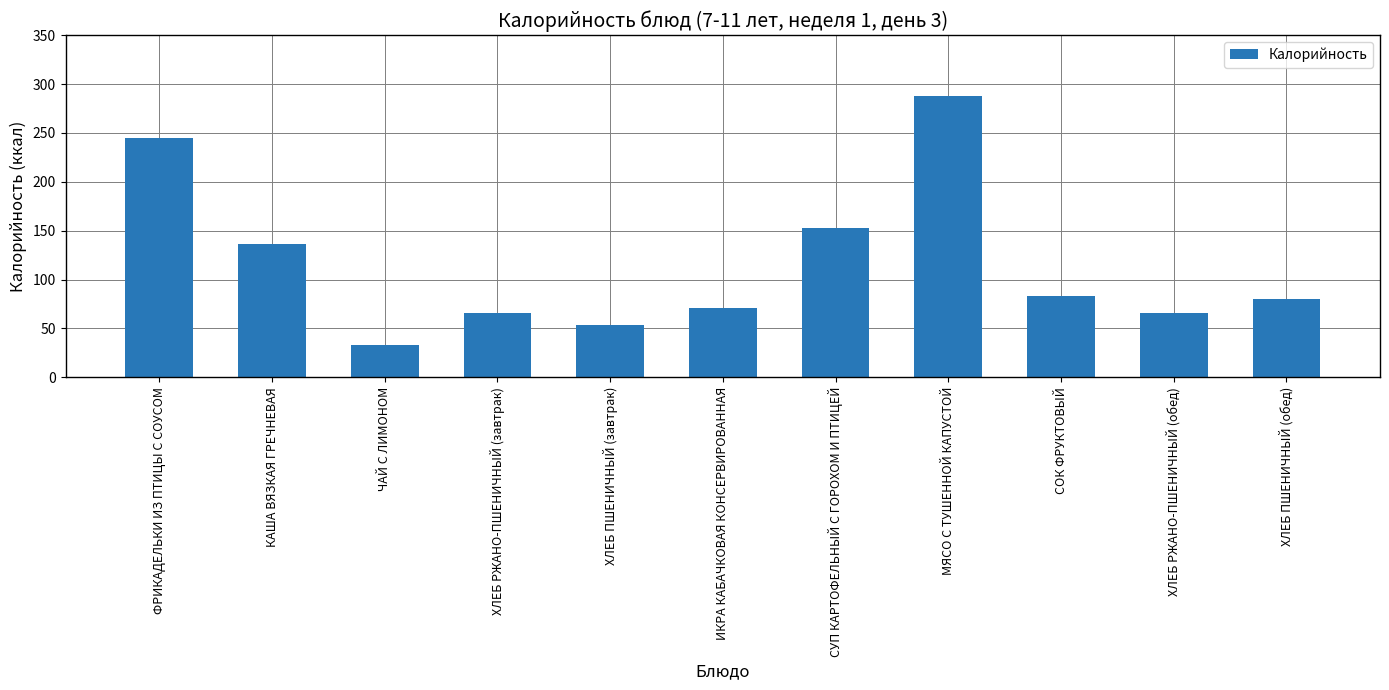

Which has a higher value, КАША ВЯЗКАЯ ГРЕЧНЕВАЯ or СУП КАРТОФЕЛЬНЫЙ С ГОРОХОМ И ПТИЦЕЙ?

СУП КАРТОФЕЛЬНЫЙ С ГОРОХОМ И ПТИЦЕЙ